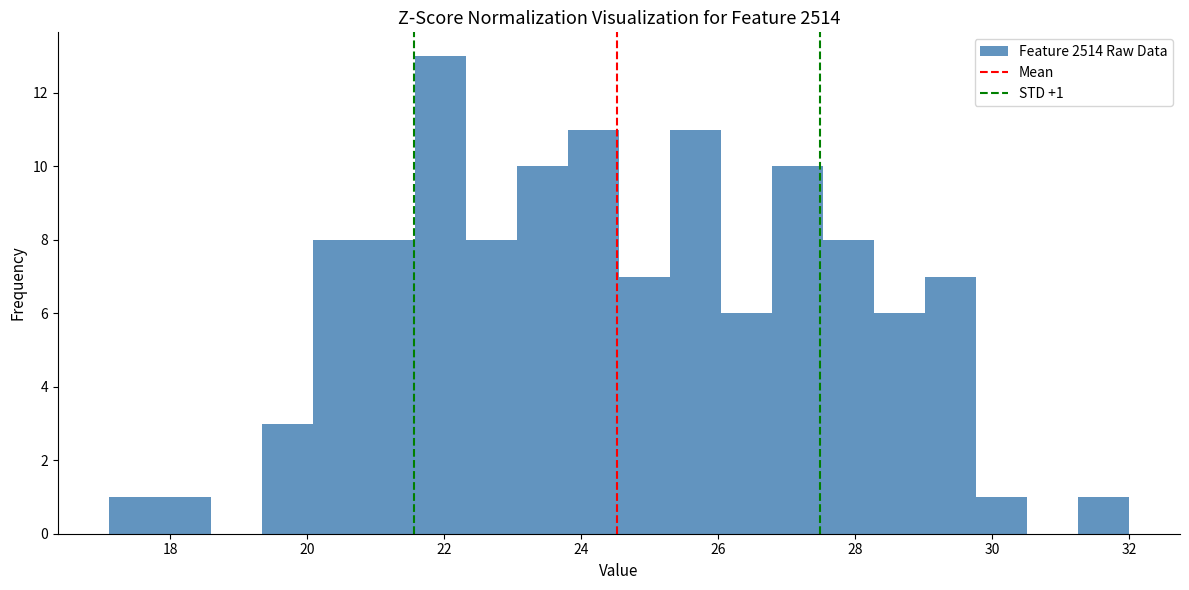

Around what value on the x-axis is the tallest bar? Give the approximate position of its centre, as read against the axis.

22.0